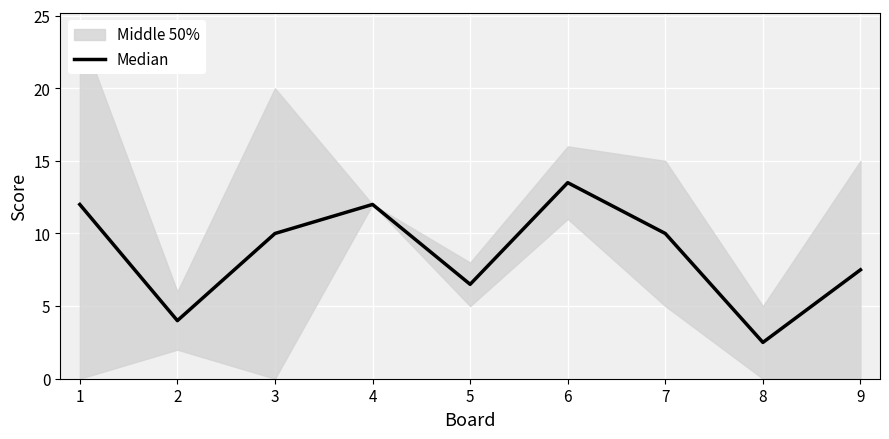

What is the value of the 7th point from the left?

10.0